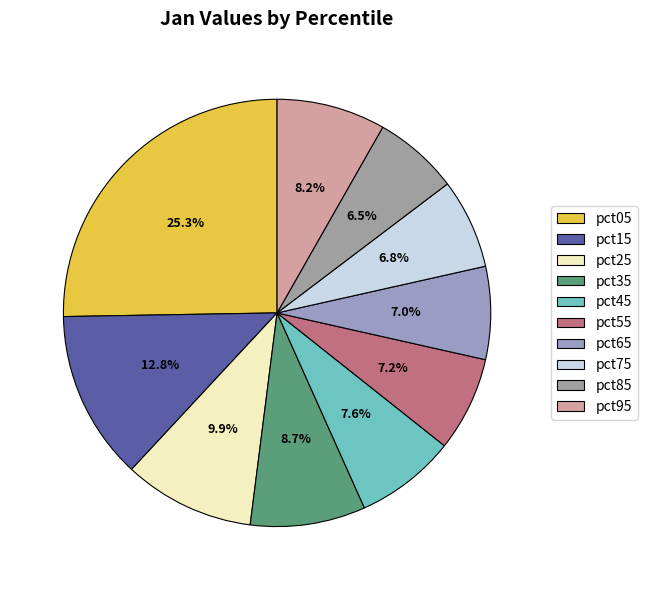

What is the smallest slice in the pie chart?

pct85